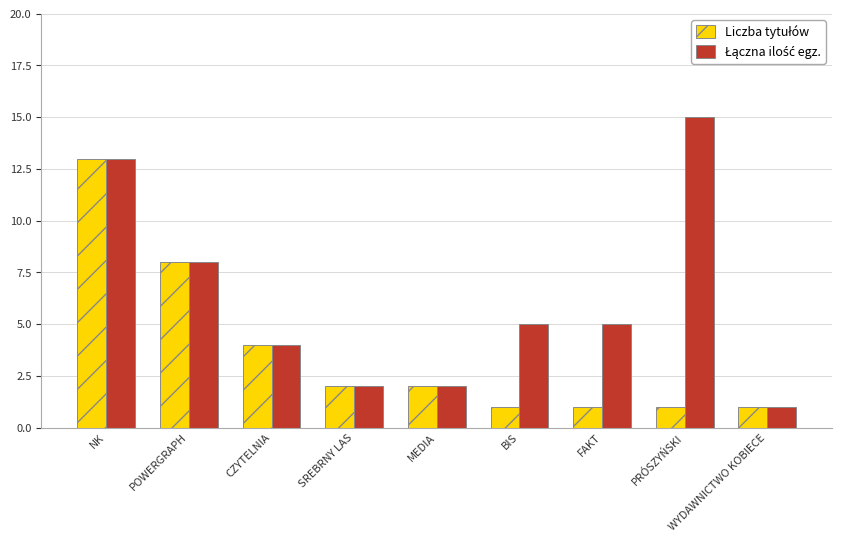

What is the maximum value shown in the chart?

15